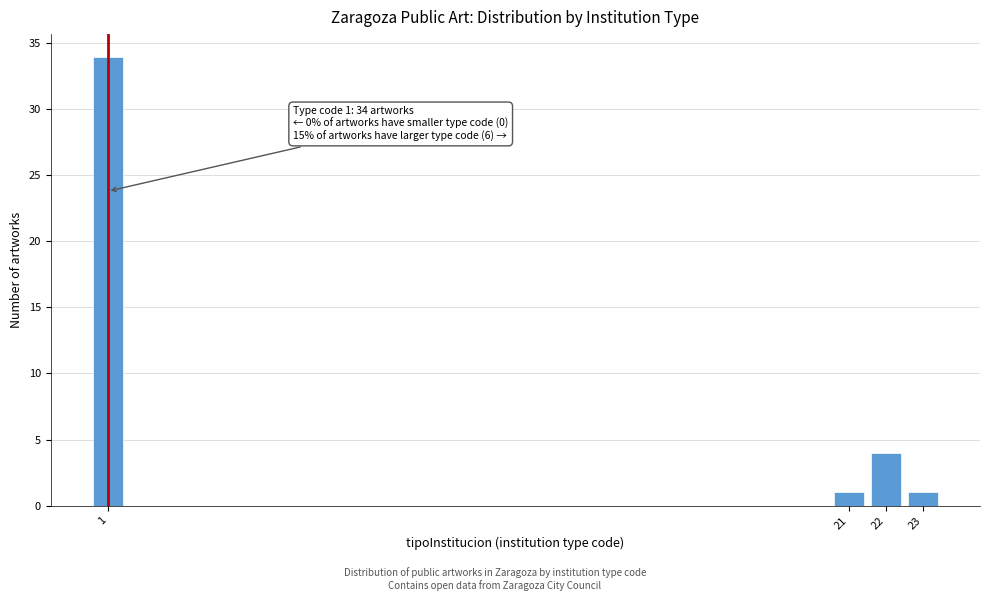

Reading right to left, transcribe all the data shown in this chart.

1	4	1	34